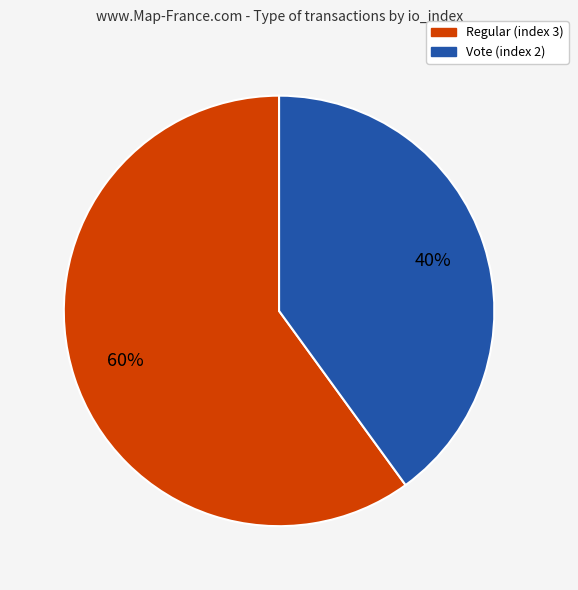

Which category has the biggest portion of the pie?

Regular (index 3)